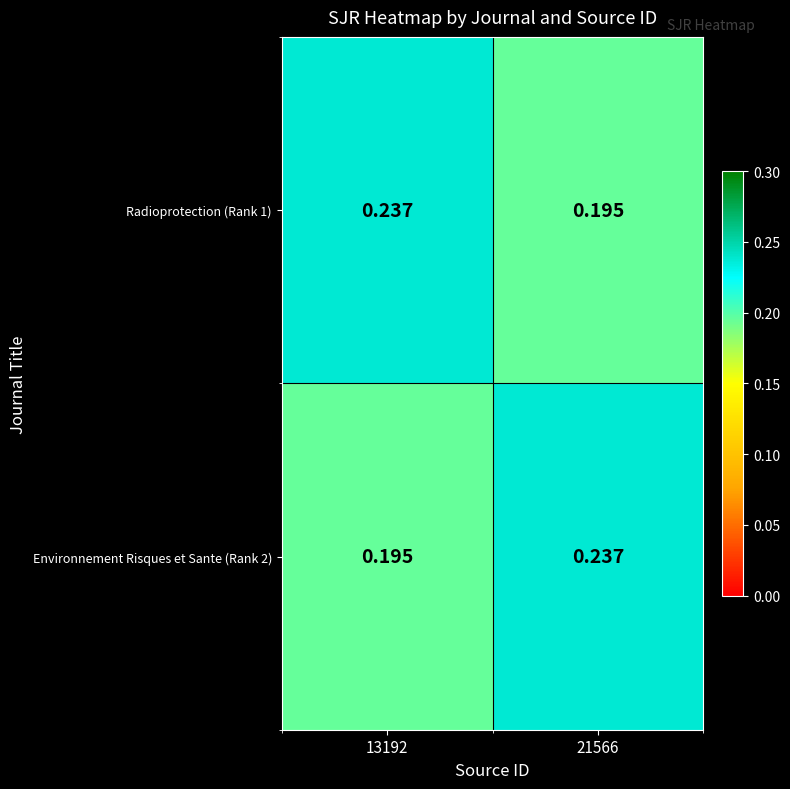

At 21566, list the series in order from smallest to largest.

Radioprotection (Rank 1), Environnement Risques et Sante (Rank 2)